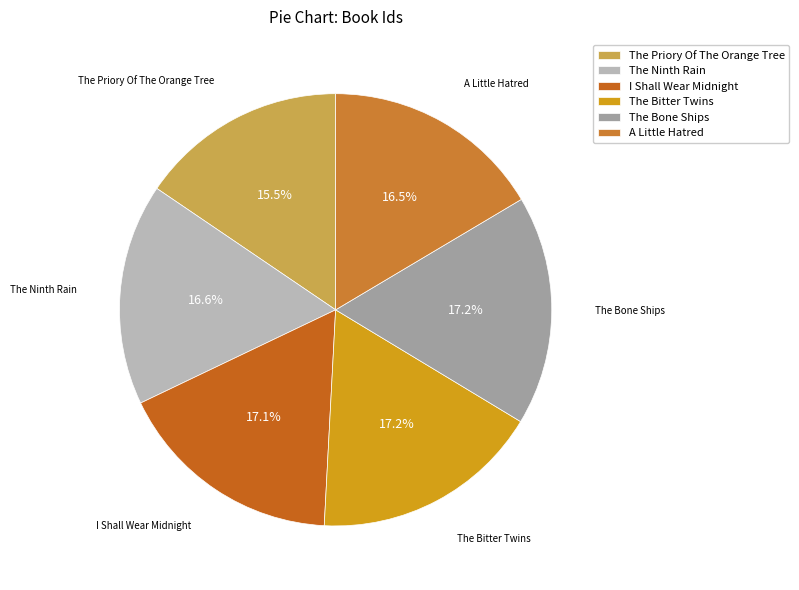

Is there a majority slice in this chart?

No